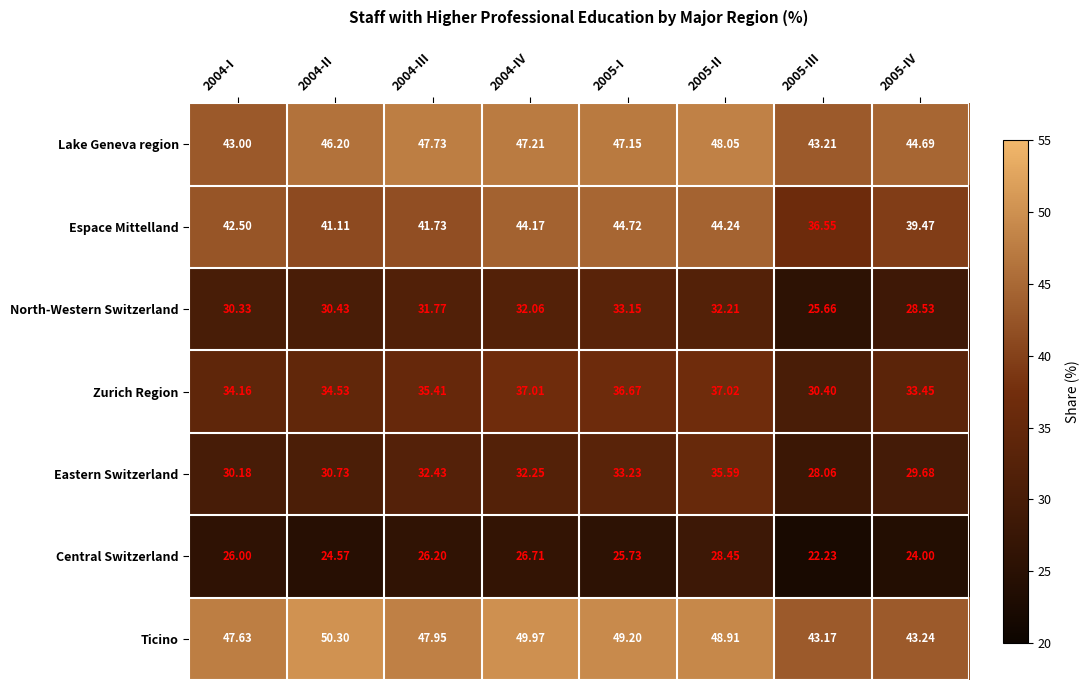

Which series has the largest total across all categories?

Ticino